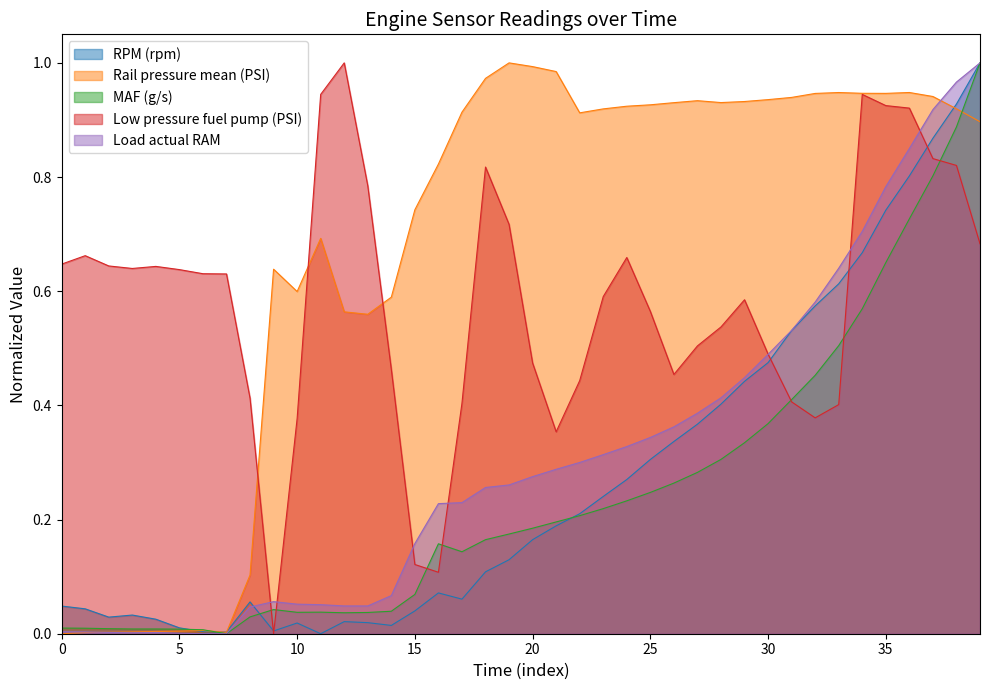

Does the chart display data point markers on the line(s)?

No